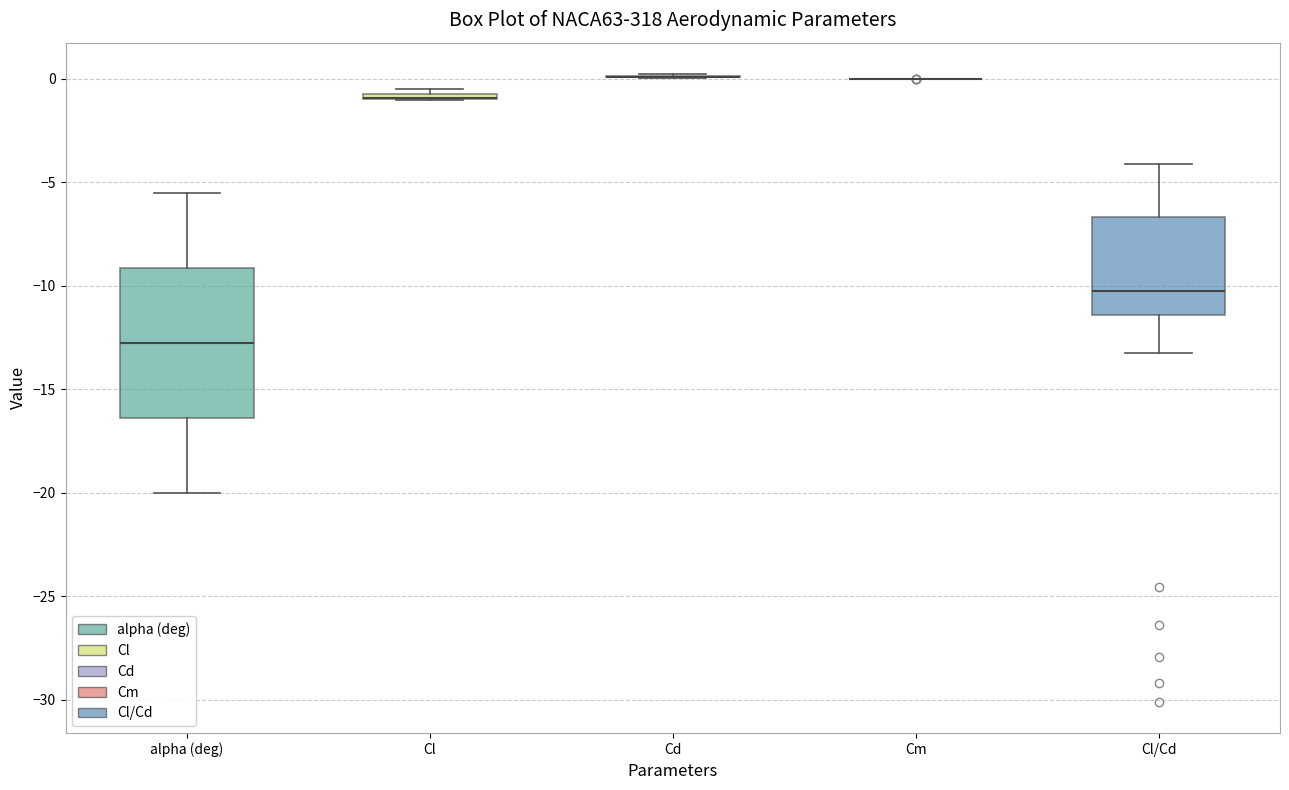

Which box is the tallest, from its lower edge to its upper edge?

alpha (deg)